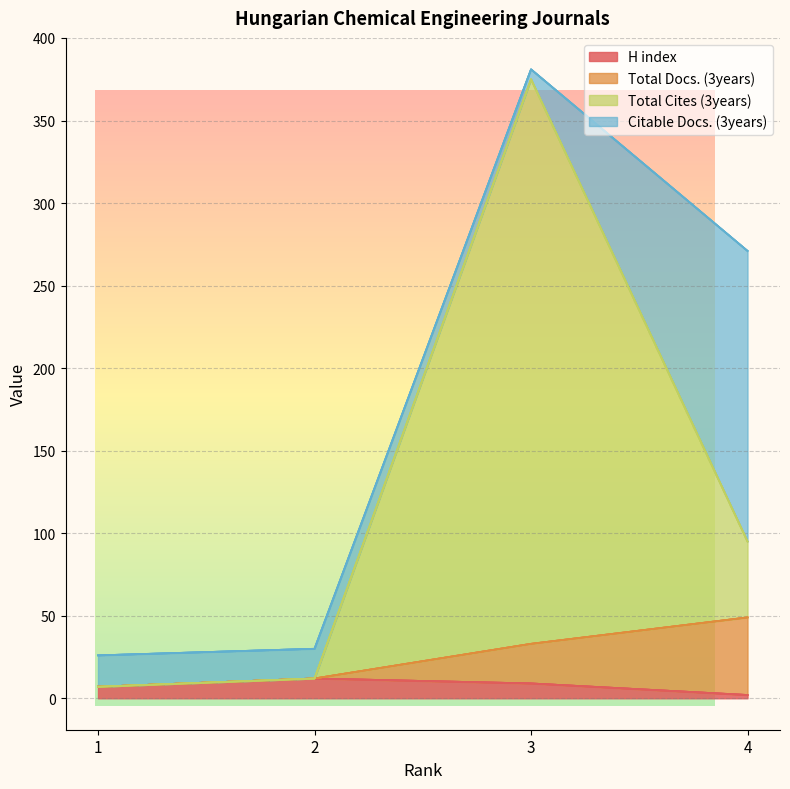

What is the minimum value for Total Docs. (3years)?

7